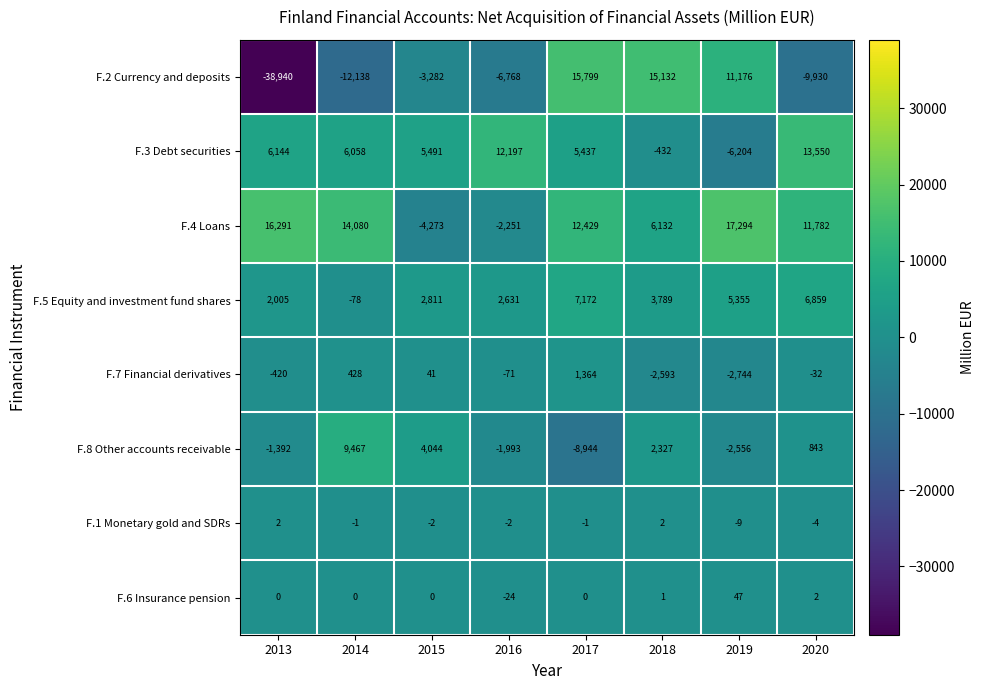

At which label does F.4 Loans first exceed 12429?

2013